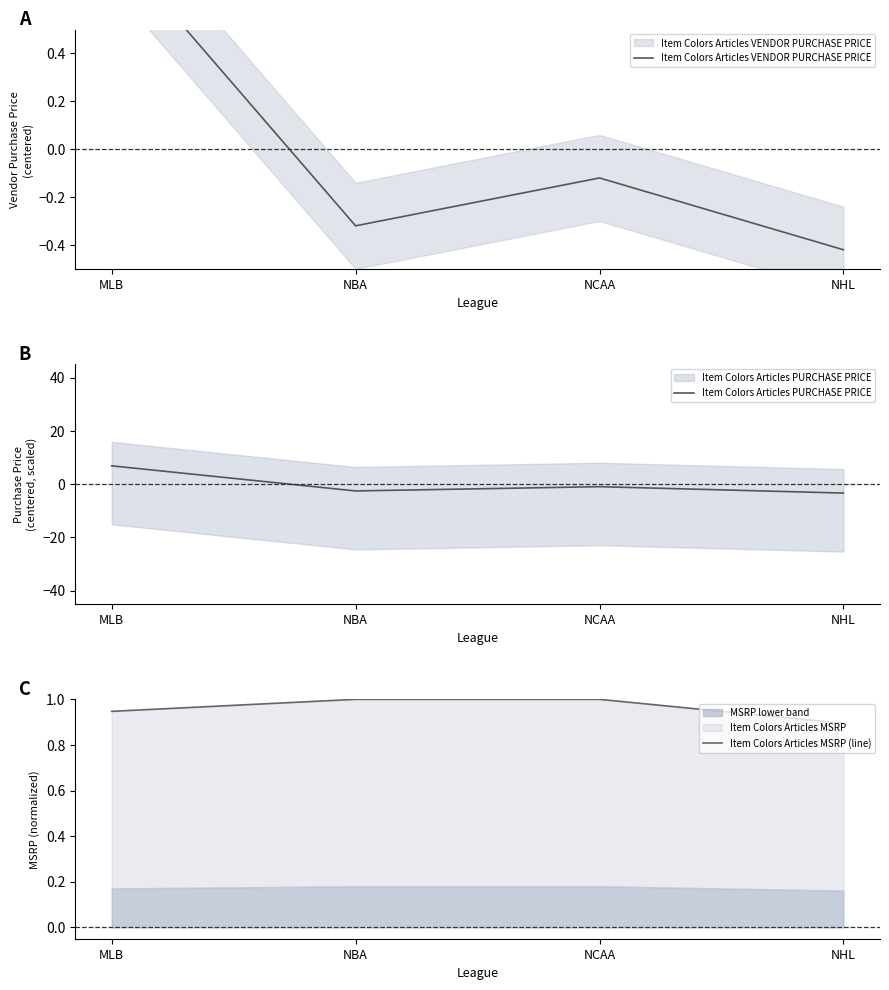

How many categories are shown in the chart?

4